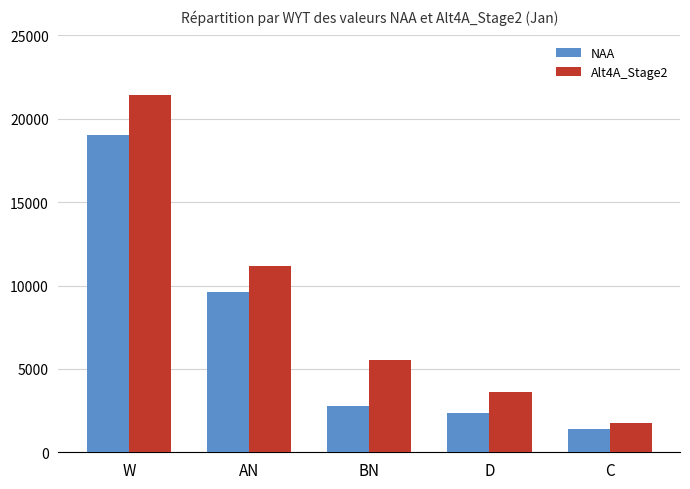

At which label does Alt4A_Stage2 first exceed 5519?

W